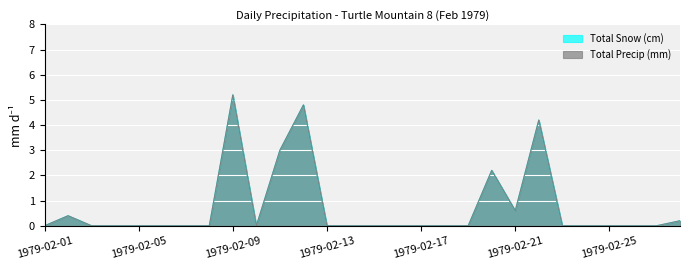

Is the value of Total Precip (mm) at 1979-02-10 greater than the value of Total Snow (cm) at 1979-02-20?

No